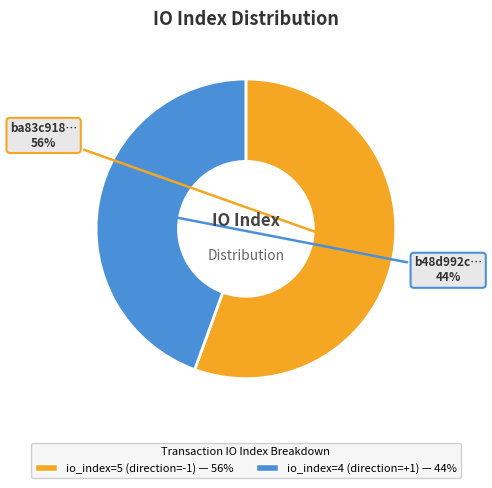

Approximately how many times larger is the value at io_index=4 (direction=+1) compared to io_index=5 (direction=-1)?

0.8